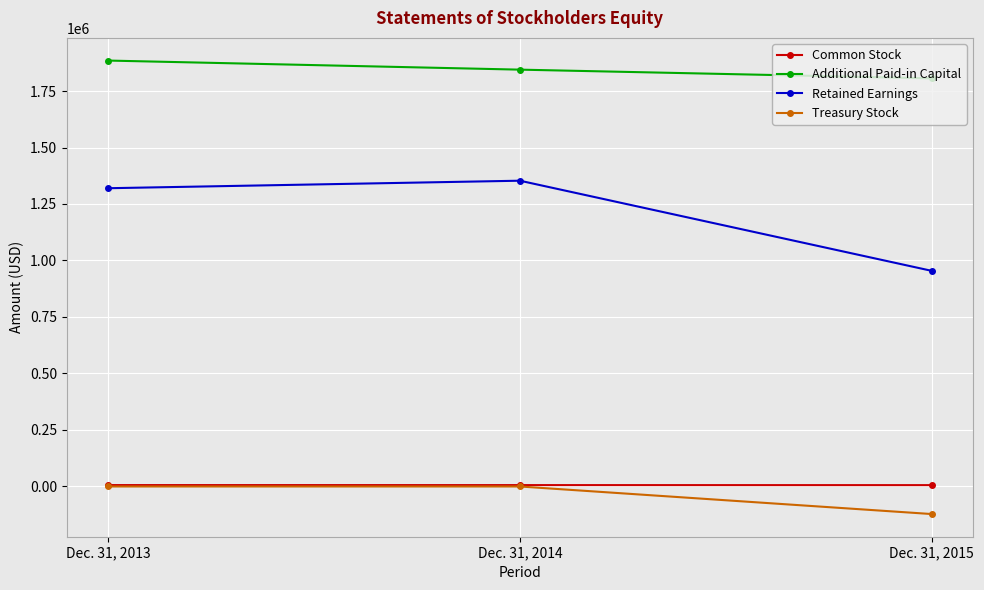

What is the difference between the highest and lowest values at Dec. 31, 2013?

1886839